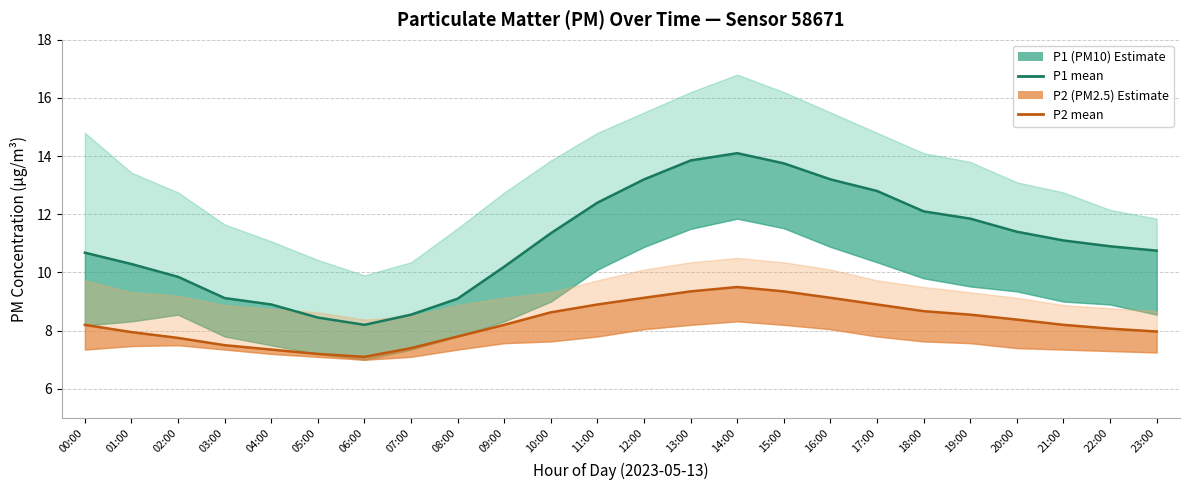

Is it true that P2 (PM2.5) Estimate equals 7.4 at 07:00?

True